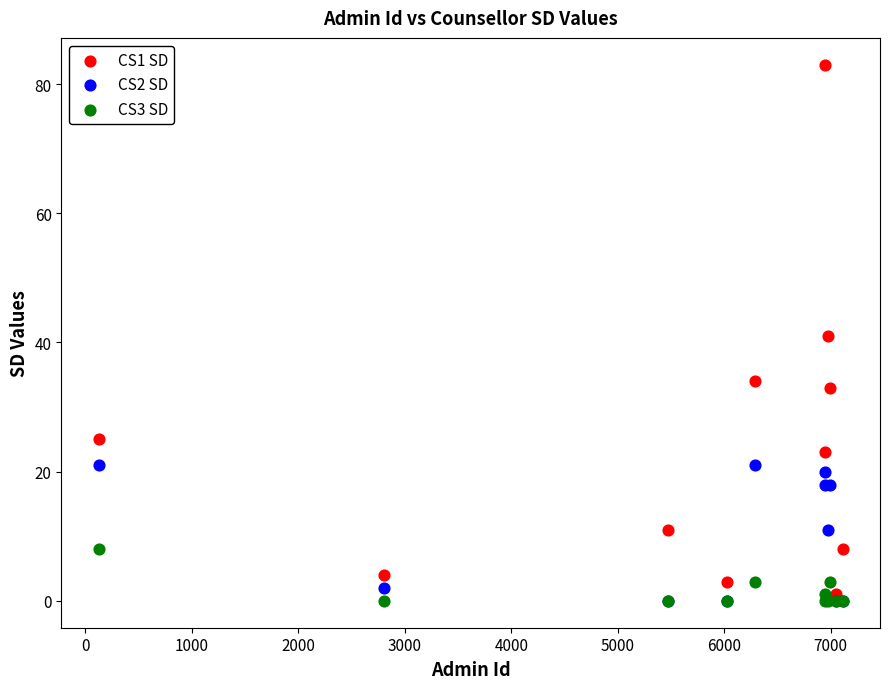

What are all the series names shown in the legend?

CS1 SD, CS2 SD, CS3 SD